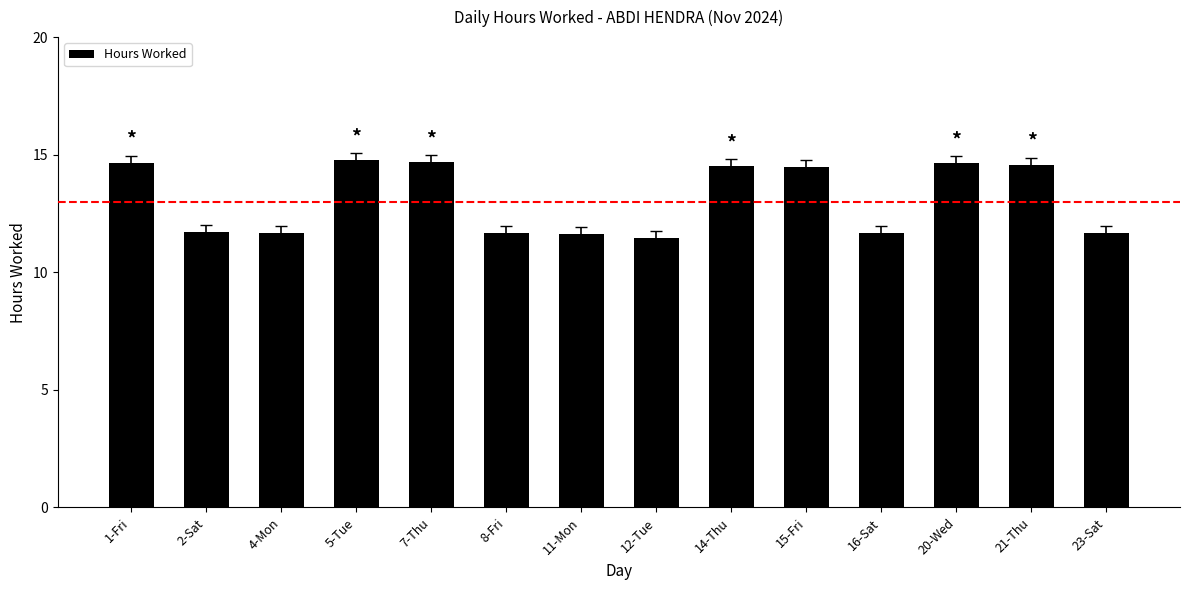

Which has a higher value, 7-Thu or 14-Thu?

7-Thu